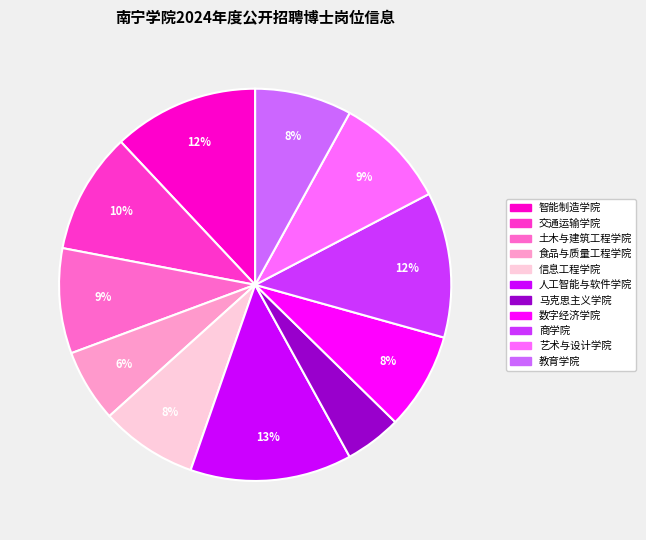

What is the largest slice in the pie chart?

人工智能与软件学院